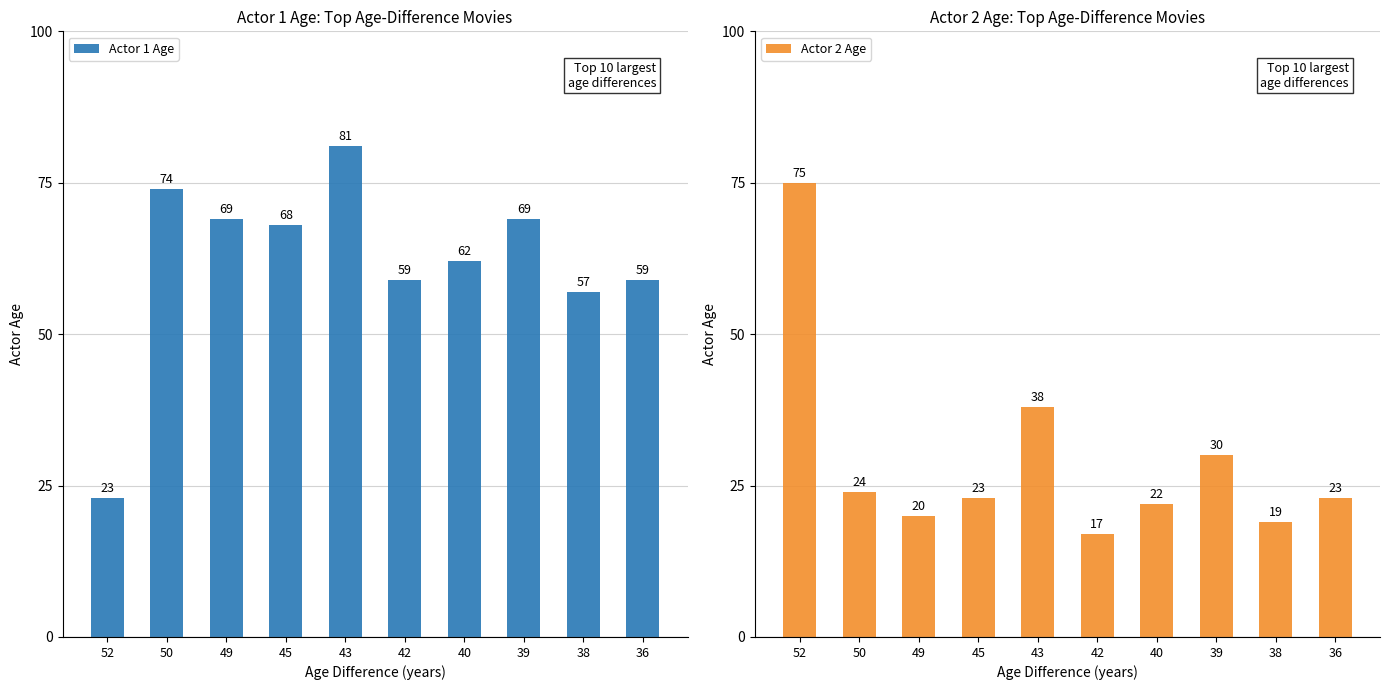

How many groups of bars are there?

10